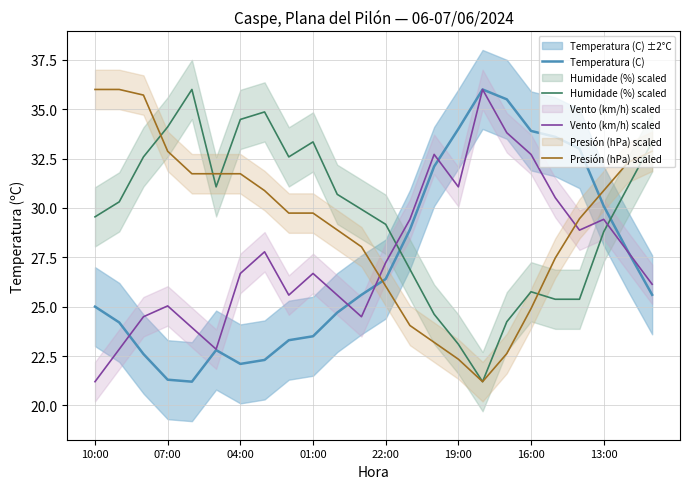

How many interior local valleys does the Vento (km/h) scaled series have?

5